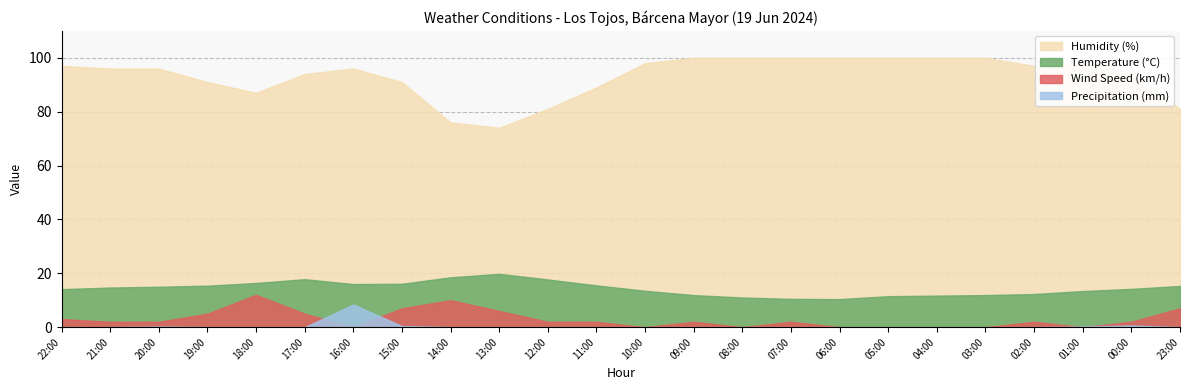

Between 18:00 and 13:00, which series saw the biggest shift?

Humidity (%)